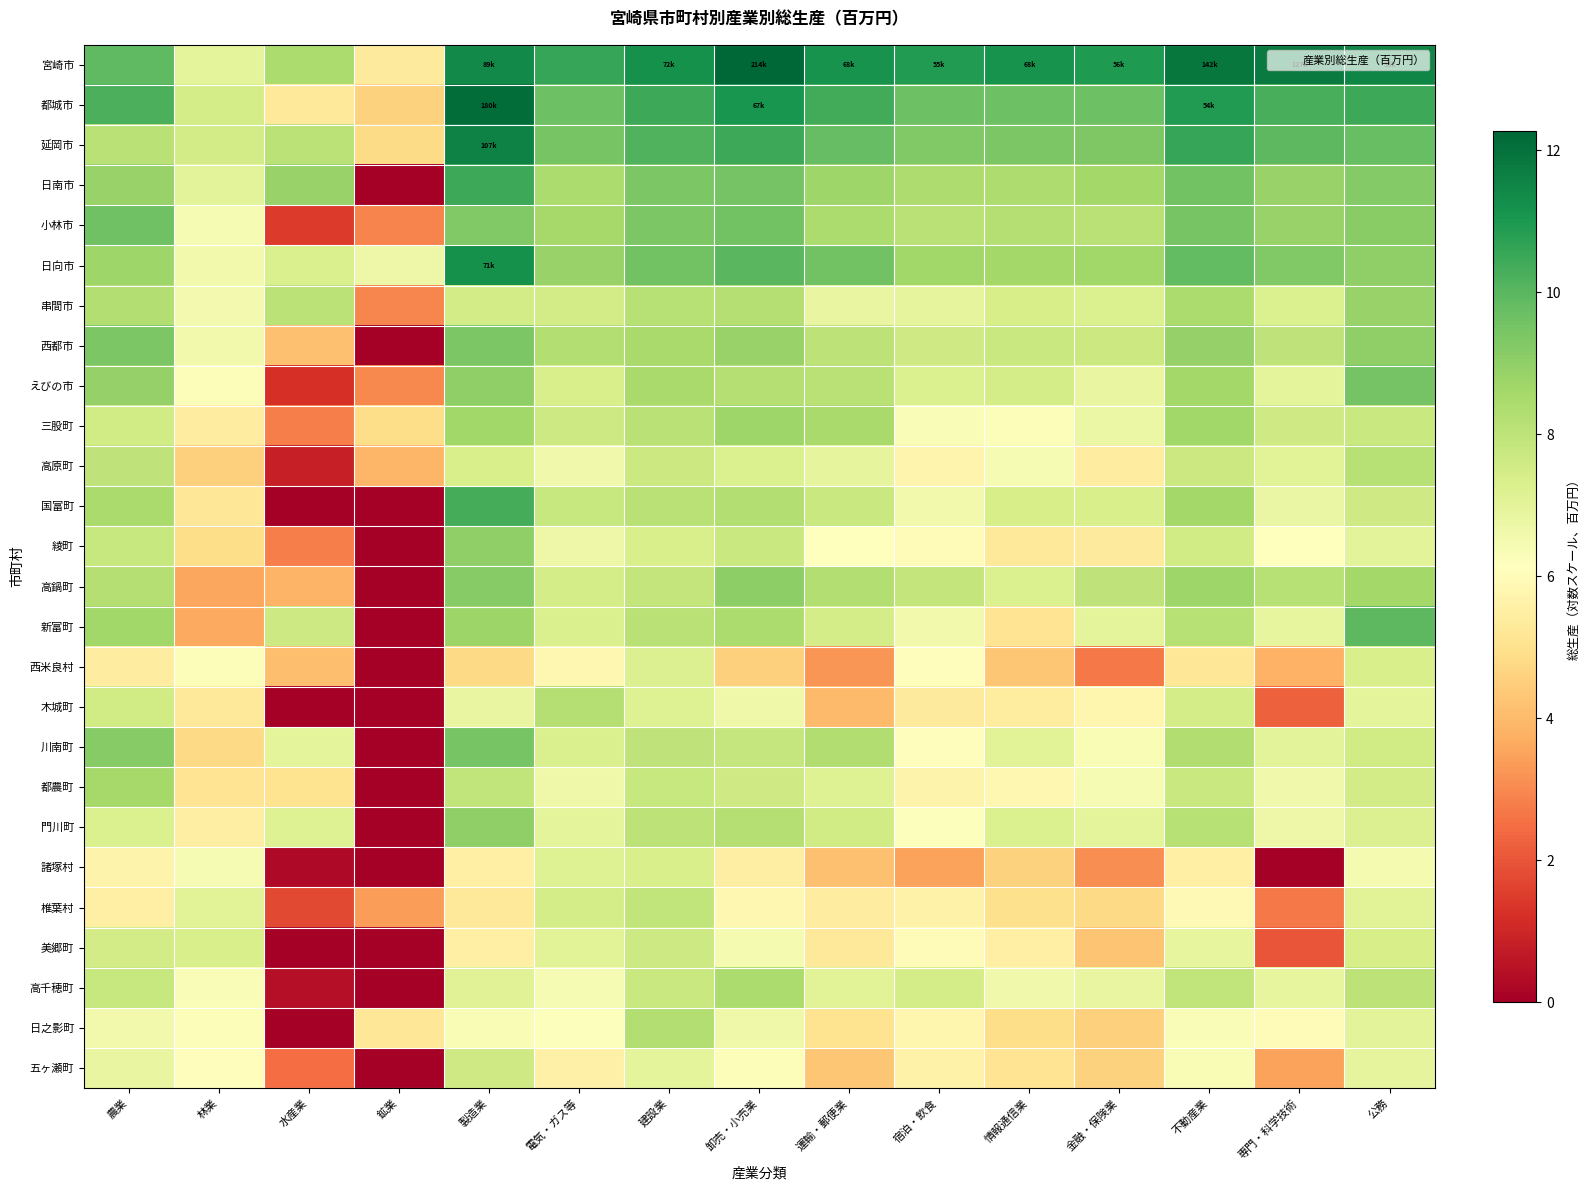

Reading right to left, transcribe all the data shown in this chart.

宮崎市: 公務=11.5	専門・科学技術=11.8	不動産業=11.9	金融・保険業=10.9	情報通信業=11.1	宿泊・飲食=10.9	運輸・郵便業=11.1	卸売・小売業=12.3	建設業=11.2	電気・ガス等=10.6	製造業=11.4	鉱業=5.4	水産業=8.4	林業=7.0	農業=9.9
都城市: 公務=10.5	専門・科学技術=10.3	不動産業=10.9	金融・保険業=9.7	情報通信業=9.6	宿泊・飲食=9.7	運輸・郵便業=10.4	卸売・小売業=11.1	建設業=10.5	電気・ガス等=9.6	製造業=12.1	鉱業=4.6	水産業=5.3	林業=7.5	農業=10.3
延岡市: 公務=9.7	専門・科学技術=9.9	不動産業=10.6	金融・保険業=9.3	情報通信業=9.4	宿泊・飲食=9.3	運輸・郵便業=9.8	卸売・小売業=10.5	建設業=10.2	電気・ガス等=9.5	製造業=11.6	鉱業=4.8	水産業=8.1	林業=7.5	農業=8.1
日南市: 公務=9.2	専門・科学技術=8.9	不動産業=9.6	金融・保険業=8.6	情報通信業=8.4	宿泊・飲食=8.4	運輸・郵便業=8.7	卸売・小売業=9.5	建設業=9.4	電気・ガス等=8.4	製造業=10.5	鉱業=0.0	水産業=8.8	林業=7.0	農業=8.9
小林市: 公務=9.1	専門・科学技術=8.9	不動産業=9.5	金融・保険業=8.1	情報通信業=8.2	宿泊・飲食=8.1	運輸・郵便業=8.4	卸売・小売業=9.6	建設業=9.4	電気・ガス等=8.6	製造業=9.3	鉱業=2.9	水産業=1.5	林業=6.4	農業=9.6
日向市: 公務=9.0	専門・科学技術=9.3	不動産業=9.8	金融・保険業=8.7	情報通信業=8.6	宿泊・飲食=8.7	運輸・郵便業=9.6	卸売・小売業=10.0	建設業=9.6	電気・ガス等=8.8	製造業=11.2	鉱業=6.7	水産業=7.3	林業=6.5	農業=8.7
串間市: 公務=8.8	専門・科学技術=7.3	不動産業=8.4	金融・保険業=7.3	情報通信業=7.4	宿泊・飲食=6.9	運輸・郵便業=6.9	卸売・小売業=8.2	建設業=8.2	電気・ガス等=7.5	製造業=7.5	鉱業=2.9	水産業=8.1	林業=6.5	農業=8.3
西都市: 公務=9.0	専門・科学技術=8.0	不動産業=8.9	金融・保険業=7.7	情報通信業=7.7	宿泊・飲食=7.6	運輸・郵便業=8.0	卸売・小売業=8.8	建設業=8.5	電気・ガス等=8.3	製造業=9.4	鉱業=0.0	水産業=4.2	林業=6.6	農業=9.4
えびの市: 公務=9.5	専門・科学技術=7.0	不動産業=8.6	金融・保険業=6.8	情報通信業=7.4	宿泊・飲食=7.3	運輸・郵便業=8.1	卸売・小売業=8.2	建設業=8.5	電気・ガス等=7.4	製造業=9.0	鉱業=3.0	水産業=1.2	林業=6.3	農業=8.9
三股町: 公務=7.7	専門・科学技術=7.6	不動産業=8.7	金融・保険業=6.7	情報通信業=6.3	宿泊・飲食=6.3	運輸・郵便業=8.5	卸売・小売業=8.7	建設業=8.1	電気・ガス等=7.6	製造業=8.6	鉱業=4.9	水産業=2.8	林業=5.5	農業=7.6
高原町: 公務=8.2	専門・科学技術=7.1	不動産業=7.7	金融・保険業=5.5	情報通信業=6.4	宿泊・飲食=5.7	運輸・郵便業=6.9	卸売・小売業=7.3	建設業=7.7	電気・ガス等=6.6	製造業=7.4	鉱業=3.9	水産業=0.9	林業=4.5	農業=8.0
国富町: 公務=7.6	専門・科学技術=6.8	不動産業=8.6	金融・保険業=7.4	情報通信業=7.4	宿泊・飲食=6.6	運輸・郵便業=7.8	卸売・小売業=8.3	建設業=8.1	電気・ガス等=7.8	製造業=10.3	鉱業=0.0	水産業=0.0	林業=5.2	農業=8.4
綾町: 公務=7.0	専門・科学技術=6.1	不動産業=7.5	金融・保険業=5.3	情報通信業=5.3	宿泊・飲食=5.9	運輸・郵便業=6.2	卸売・小売業=7.8	建設業=7.4	電気・ガス等=6.7	製造業=9.0	鉱業=0.0	水産業=2.8	林業=4.9	農業=7.8
高鍋町: 公務=8.6	専門・科学技術=8.2	不動産業=8.7	金融・保険業=8.0	情報通信業=7.3	宿泊・飲食=7.9	運輸・郵便業=8.3	卸売・小売業=9.0	建設業=7.9	電気・ガス等=7.5	製造業=9.2	鉱業=0.0	水産業=3.9	林業=3.6	農業=8.2
新富町: 公務=10.0	専門・科学技術=6.9	不動産業=8.2	金融・保険業=7.0	情報通信業=5.1	宿泊・飲食=6.6	運輸・郵便業=7.5	卸売・小売業=8.4	建設業=8.1	電気・ガス等=7.3	製造業=8.7	鉱業=0.0	水産業=7.6	林業=3.6	農業=8.6
西米良村: 公務=7.4	専門・科学技術=3.8	不動産業=5.2	金融・保険業=2.7	情報通信業=4.3	宿泊・飲食=6.1	運輸・郵便業=3.2	卸売・小売業=4.5	建設業=7.2	電気・ガス等=5.8	製造業=4.8	鉱業=0.0	水産業=4.1	林業=6.3	農業=5.4
木城町: 公務=7.0	専門・科学技術=2.2	不動産業=7.5	金融・保険業=5.8	情報通信業=5.4	宿泊・飲食=5.4	運輸・郵便業=4.0	卸売・小売業=6.6	建設業=7.2	電気・ガス等=8.2	製造業=6.8	鉱業=0.0	水産業=0.0	林業=5.3	農業=7.5
川南町: 公務=7.5	専門・科学技術=7.0	不動産業=8.3	金融・保険業=6.3	情報通信業=7.1	宿泊・飲食=6.0	運輸・郵便業=8.3	卸売・小売業=7.9	建設業=8.0	電気・ガス等=7.3	製造業=9.5	鉱業=0.0	水産業=7.0	林業=4.8	農業=9.2
都農町: 公務=7.5	専門・科学技術=6.6	不動産業=7.7	金融・保険業=6.4	情報通信業=5.8	宿泊・飲食=5.7	運輸・郵便業=7.1	卸売・小売業=7.6	建設業=7.8	電気・ガス等=6.6	製造業=8.0	鉱業=0.0	水産業=5.1	林業=5.1	農業=8.5
門川町: 公務=7.2	専門・科学技術=6.7	不動産業=8.2	金融・保険業=7.0	情報通信業=7.3	宿泊・飲食=6.2	運輸・郵便業=7.6	卸売・小売業=8.2	建設業=8.0	電気・ガス等=7.0	製造業=9.0	鉱業=0.0	水産業=7.2	林業=5.5	農業=7.3
諸塚村: 公務=6.5	専門・科学技術=0.0	不動産業=5.5	金融・保険業=3.1	情報通信業=4.6	宿泊・飲食=3.5	運輸・郵便業=4.1	卸売・小売業=5.5	建設業=7.3	電気・ガス等=7.2	製造業=5.5	鉱業=0.0	水産業=0.3	林業=6.4	農業=5.7
椎葉村: 公務=7.1	専門・科学技術=2.7	不動産業=5.9	金融・保険業=4.8	情報通信業=4.9	宿泊・飲食=5.7	運輸・郵便業=5.4	卸売・小売業=5.8	建設業=7.9	電気・ガス等=7.5	製造業=5.3	鉱業=3.4	水産業=1.8	林業=7.0	農業=5.5
美郷町: 公務=7.4	専門・科学技術=2.0	不動産業=6.9	金融・保険業=4.2	情報通信業=5.6	宿泊・飲食=6.0	運輸・郵便業=5.3	卸売・小売業=6.4	建設業=7.6	電気・ガス等=7.1	製造業=5.5	鉱業=0.0	水産業=0.0	林業=7.4	農業=7.5
高千穂町: 公務=8.0	専門・科学技術=6.9	不動産業=7.9	金融・保険業=6.8	情報通信業=6.6	宿泊・飲食=7.4	運輸・郵便業=7.1	卸売・小売業=8.4	建設業=7.7	電気・ガス等=6.4	製造業=7.1	鉱業=0.0	水産業=0.4	林業=6.3	農業=7.8
日之影町: 公務=7.0	専門・科学技術=6.0	不動産業=6.3	金融・保険業=4.5	情報通信業=4.9	宿泊・飲食=5.8	運輸・郵便業=5.1	卸売・小売業=6.6	建設業=8.3	電気・ガス等=6.2	製造業=6.3	鉱業=5.2	水産業=0.0	林業=6.3	農業=6.5
五ヶ瀬町: 公務=6.9	専門・科学技術=3.5	不動産業=6.3	金融・保険業=4.6	情報通信業=5.1	宿泊・飲食=5.6	運輸・郵便業=4.3	卸売・小売業=6.3	建設業=7.0	電気・ガス等=5.6	製造業=7.6	鉱業=0.0	水産業=2.5	林業=6.1	農業=6.8